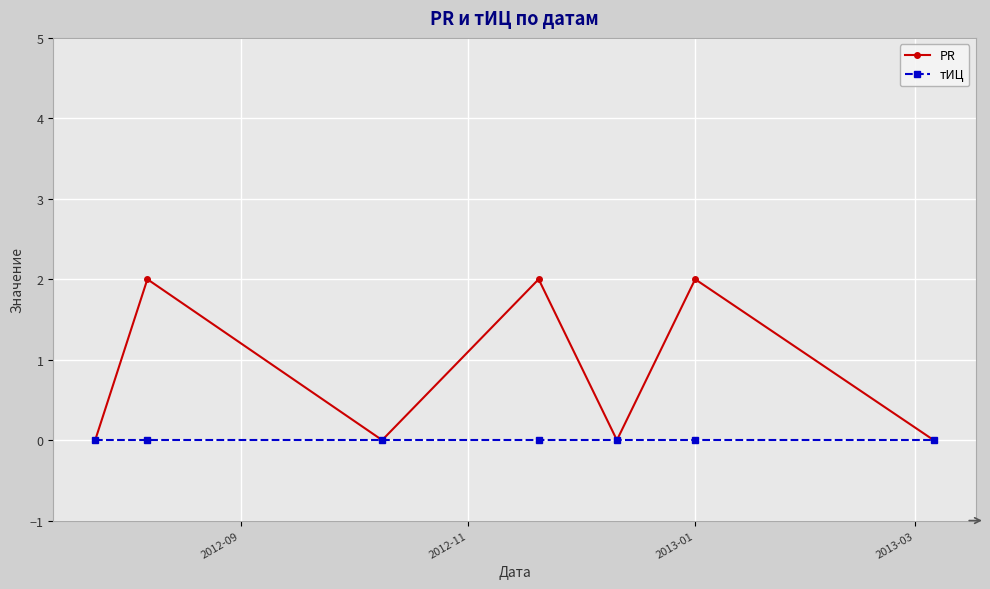

Reading left to right, transcribe all the data shown in this chart.

PR: 0	2	0	2	0	2	0
тИЦ: 0	0	0	0	0	0	0